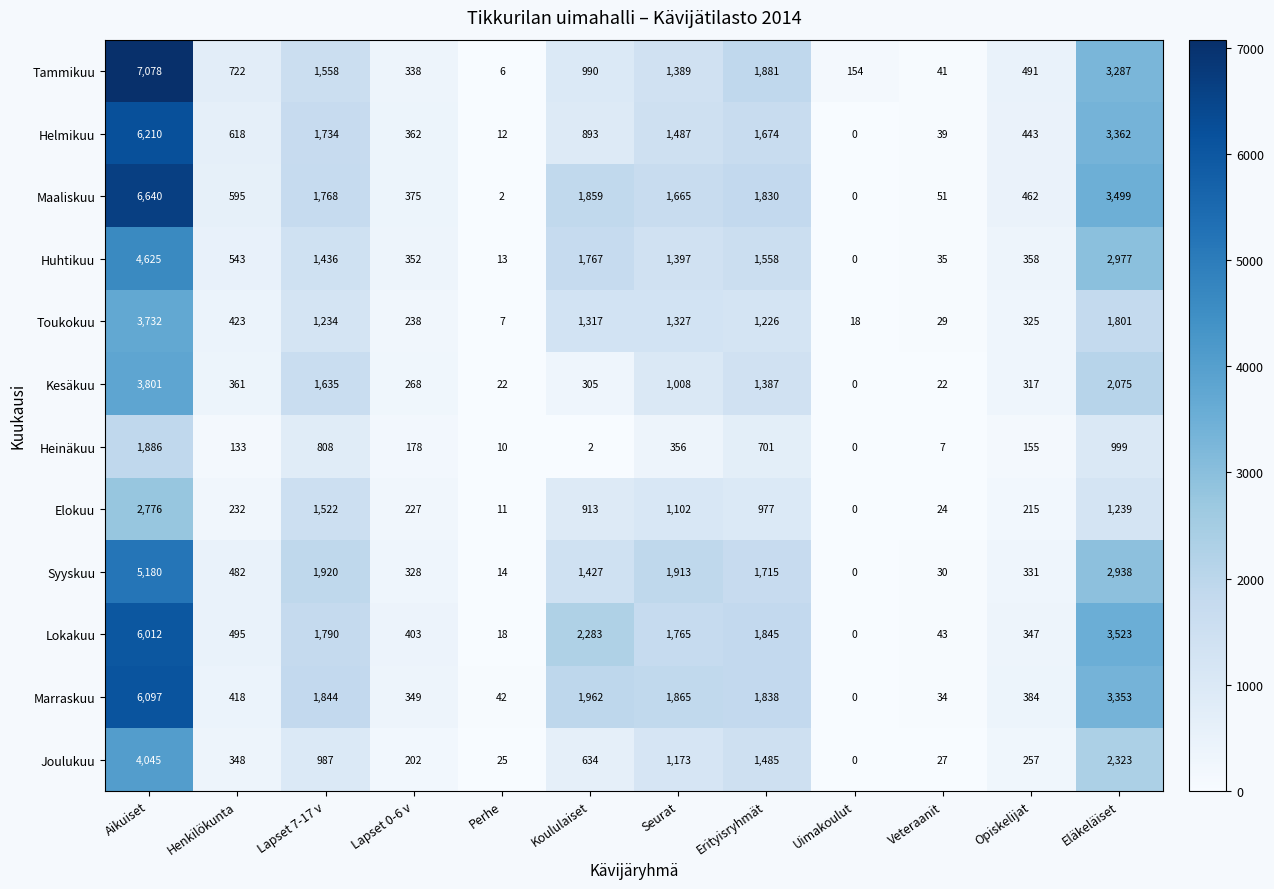

How many values in Maaliskuu are above zero?

11